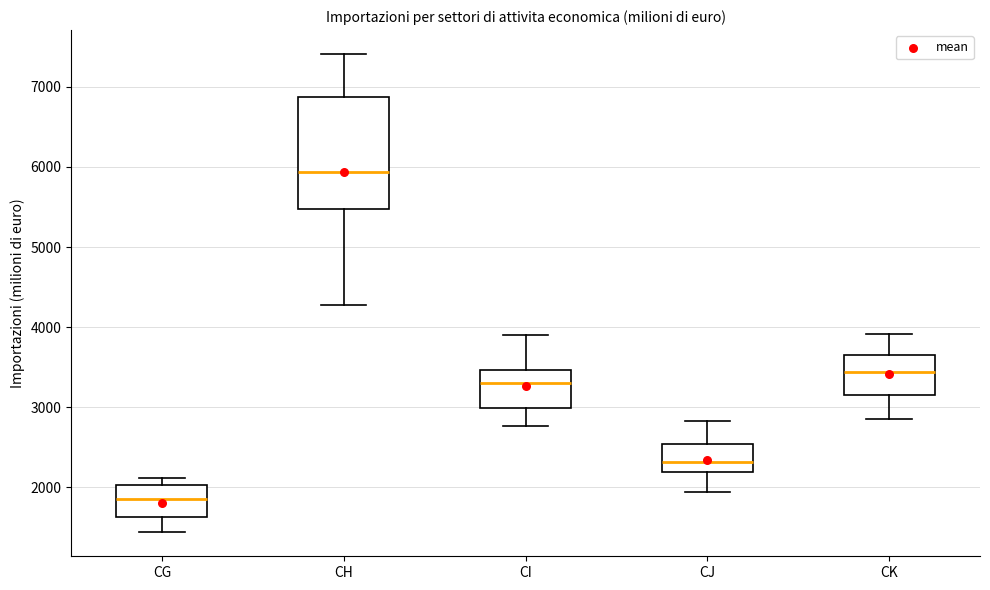

Which box has the lowest median line?

CG